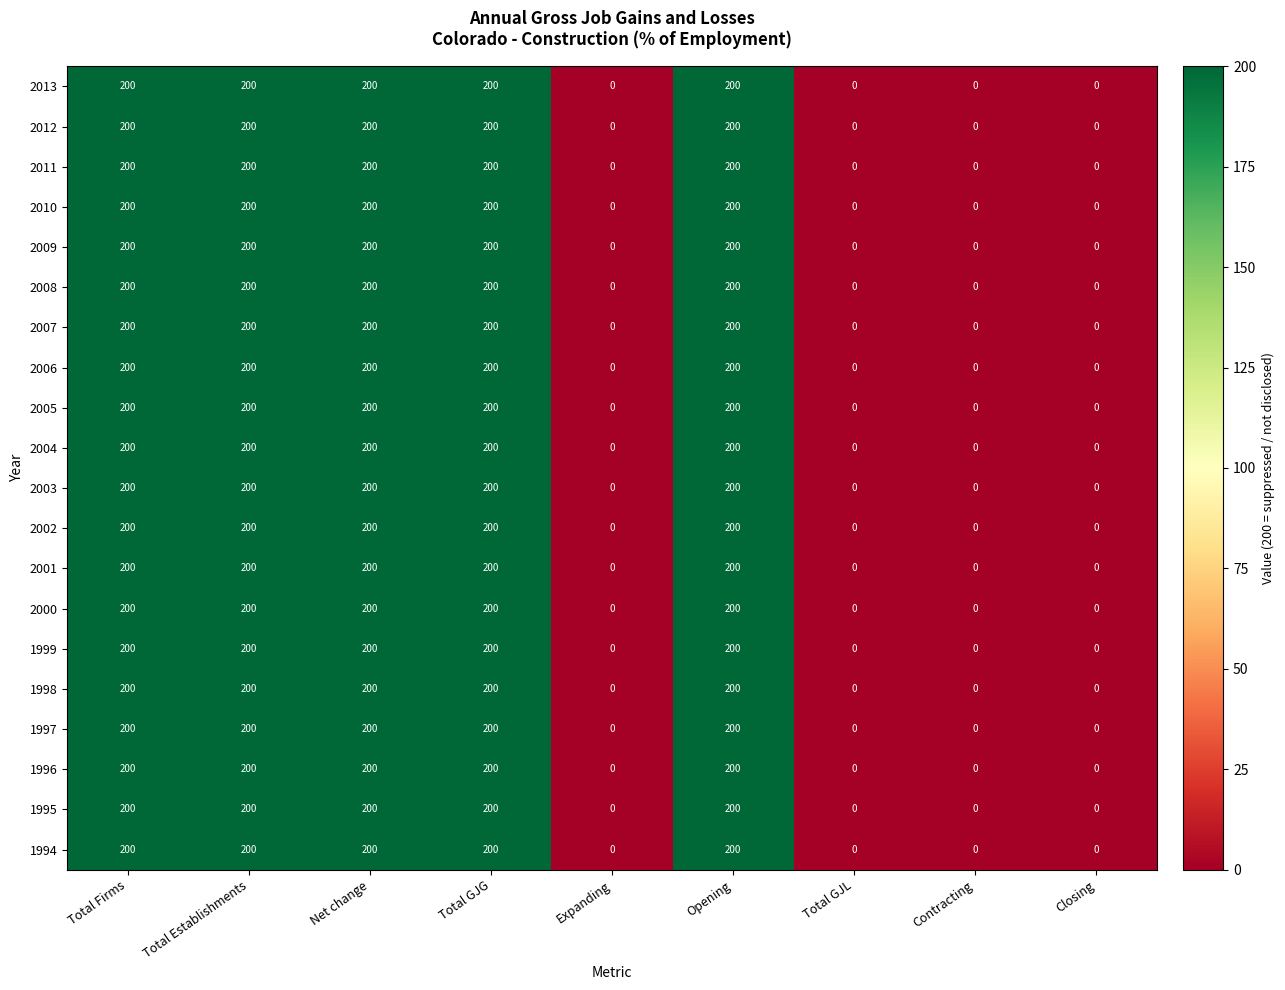

Is it true that 2000 equals 0 at Total GJL?

True